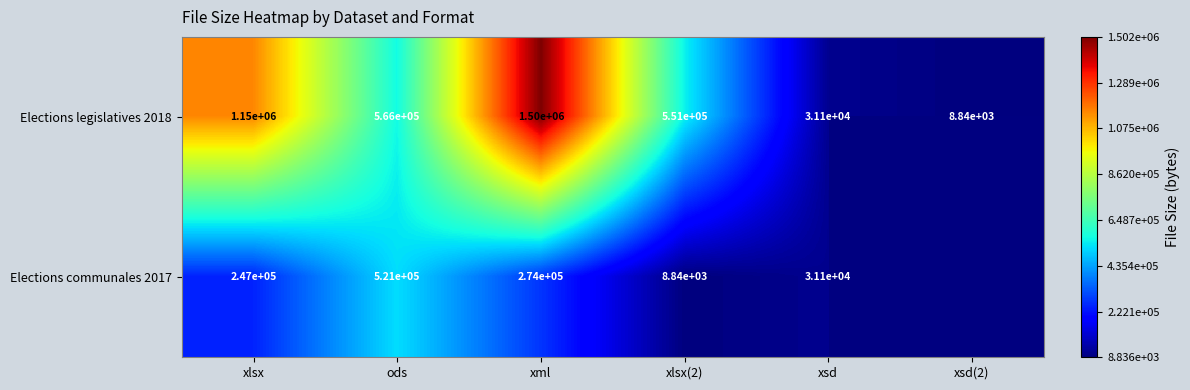

What is the difference between the maximum and minimum values in the Elections legislatives 2018 series?

1491160